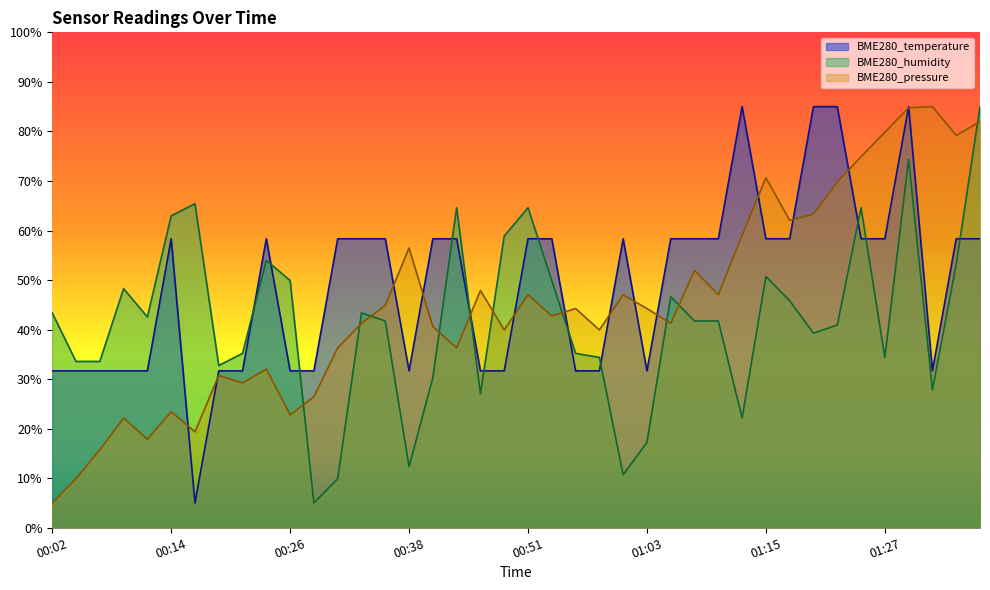

Does the chart have visible grid lines?

No